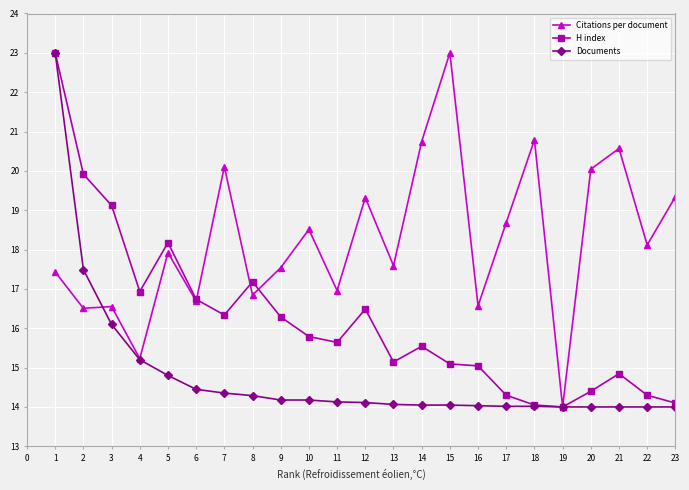

At which category does H index reach its first local peak?

5